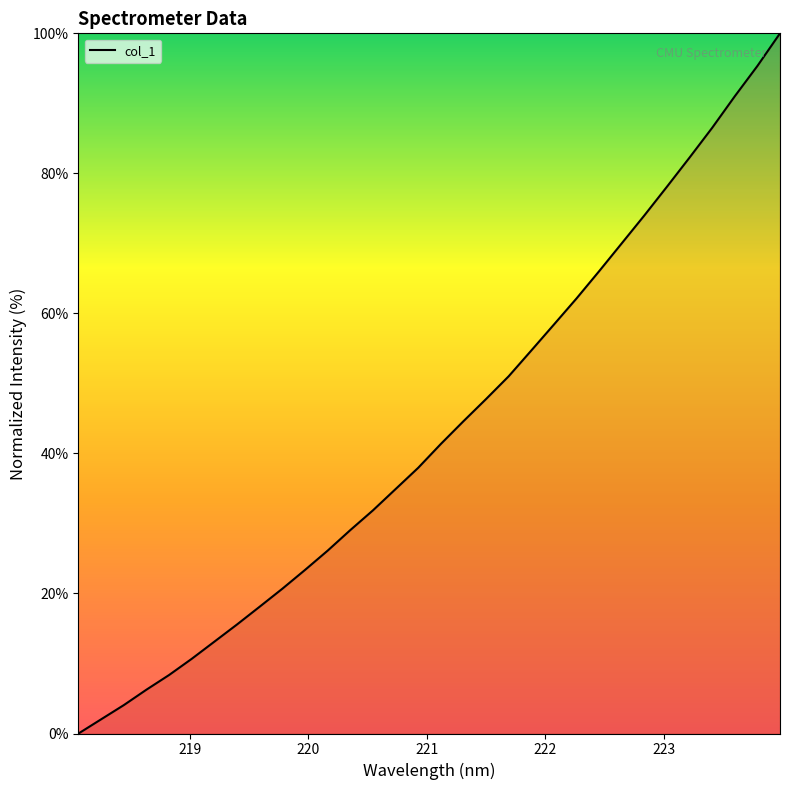

What is the difference between the maximum and minimum values?

100.0